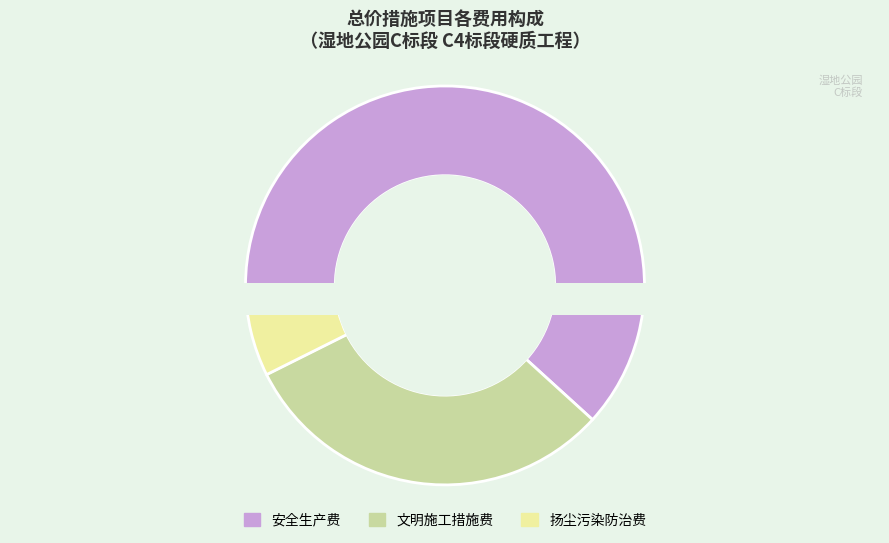

Is it true that 安全生产费 is 62% of the pie?

True